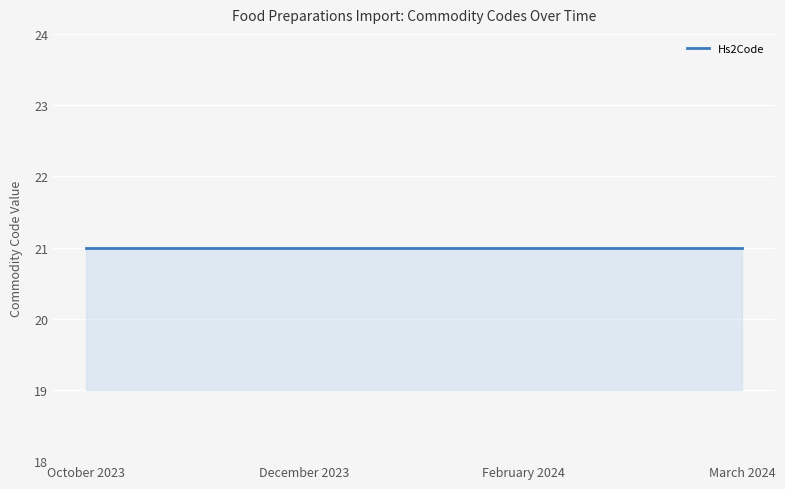

True or false: Hs2Code and Cn8Code cross at least once.

False